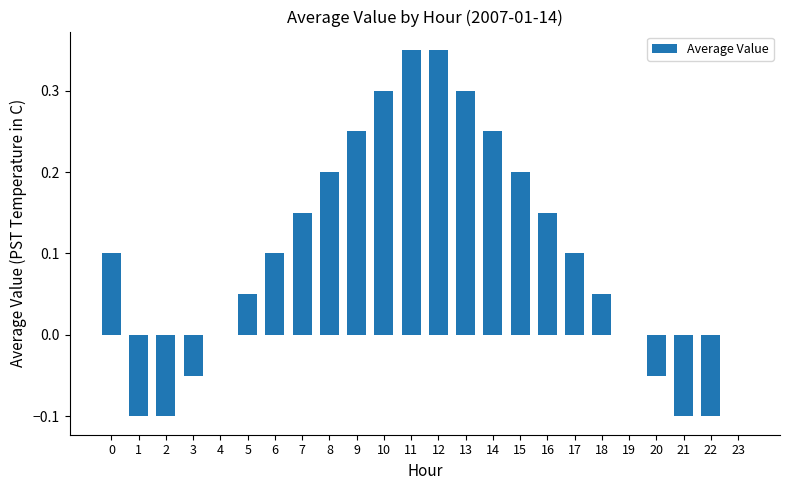

What is the sum of all values?

2.4